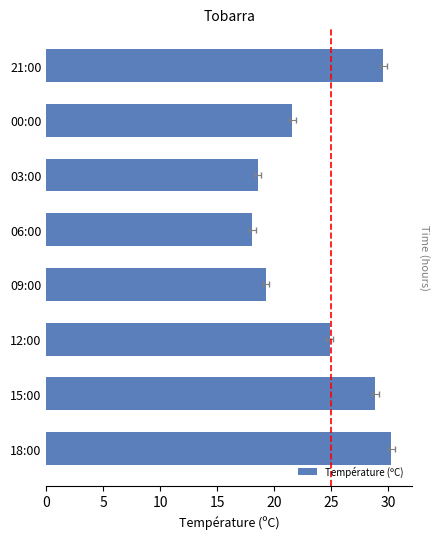

Reading left to right, list all the values displayed in this chart.

30.3	28.9	24.9	19.3	18.1	18.6	21.6	29.6